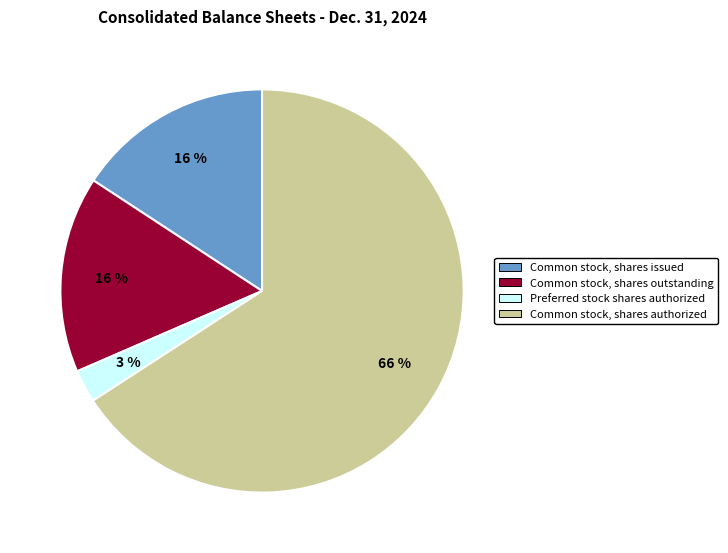

Which slice represents more than half of the pie?

Common stock, shares authorized